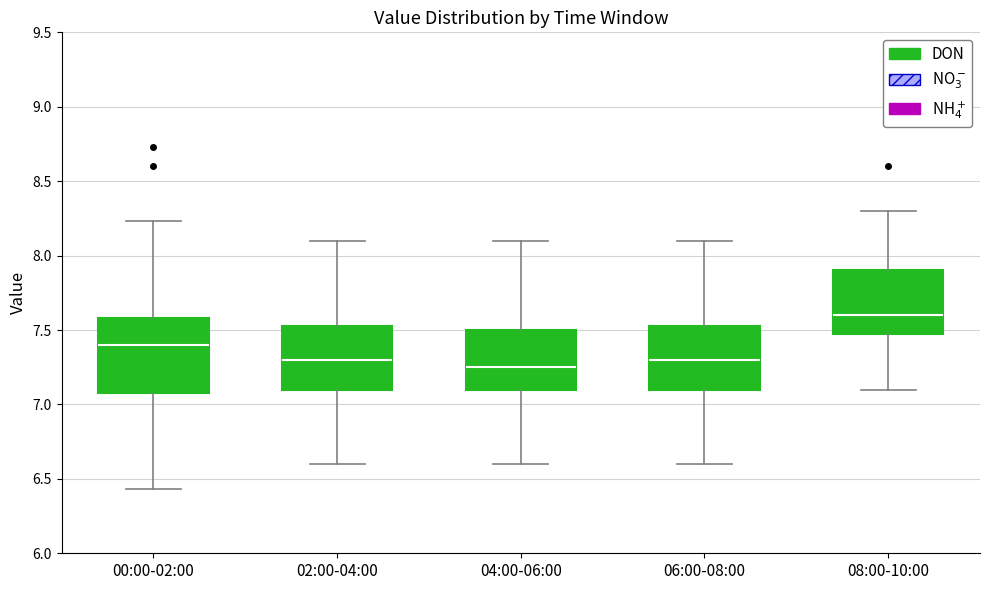

Where does the lower whisker of the box for 06:00-08:00 end on the y-axis? The values are not printed on the chart, so give them approximately, as read against the axis.

6.60